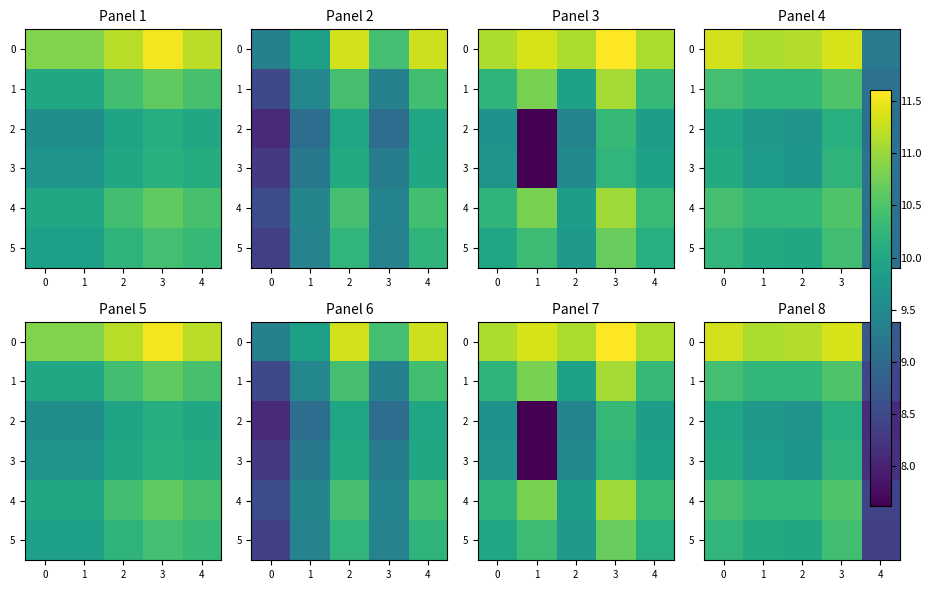

Rank the series at 1 from highest to lowest value.

0, 1, 4, 5, 3, 2